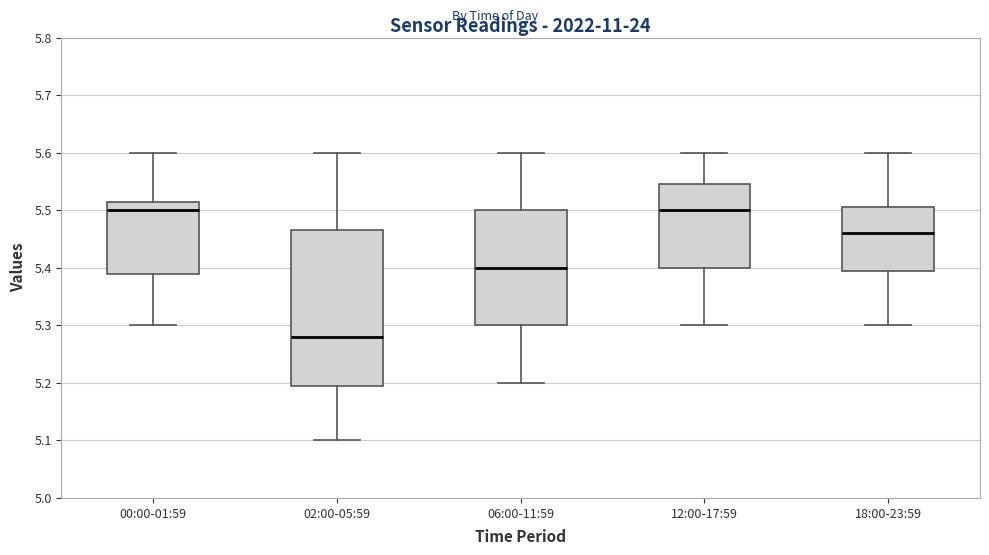

Where does the lower whisker of the box for 02:00-05:59 end on the y-axis? The values are not printed on the chart, so give them approximately, as read against the axis.

5.10